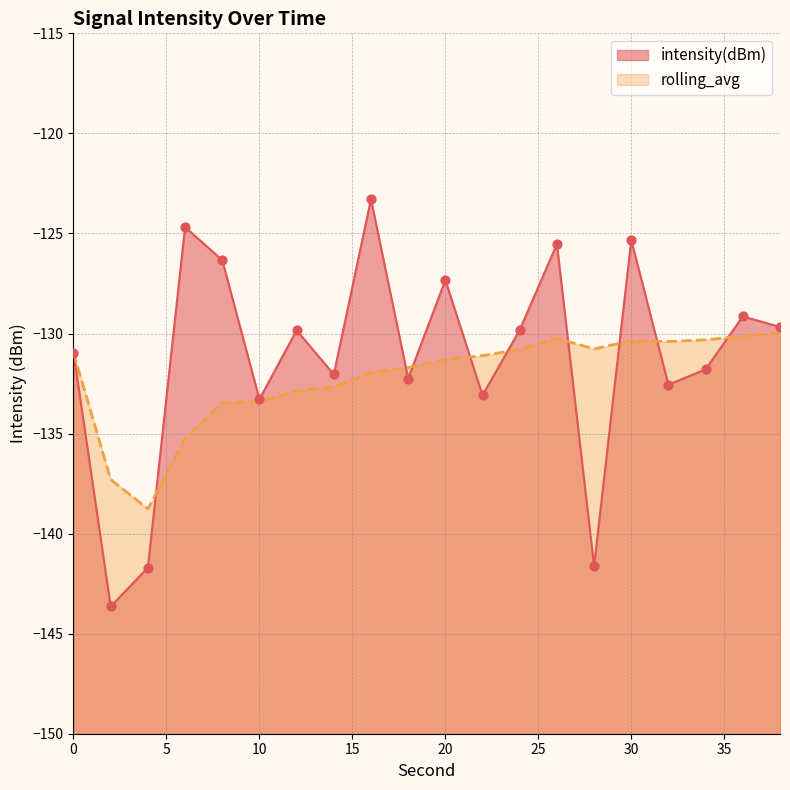

At which category is the sum across all series the highest?

16